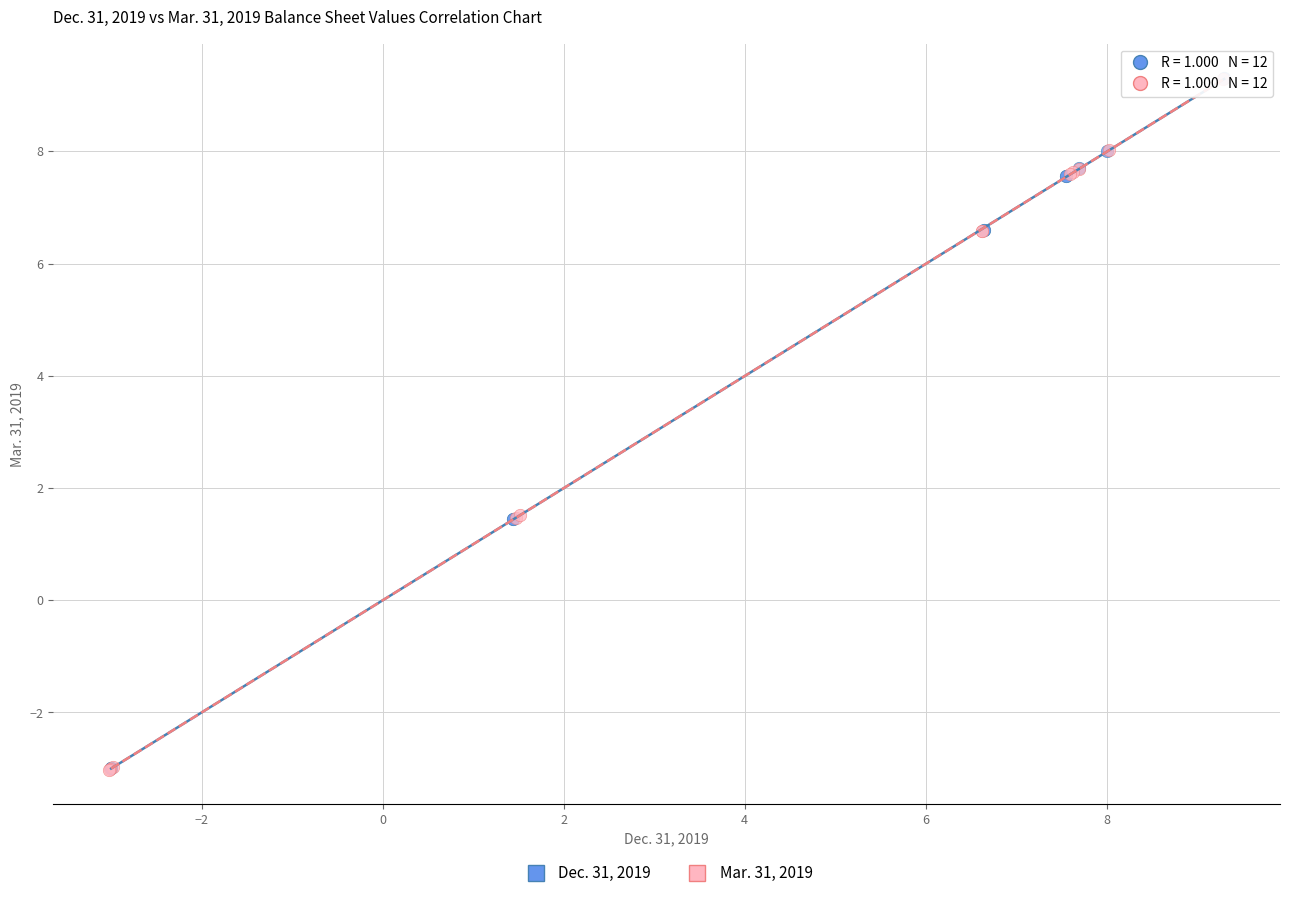

Which series has the widest spread of Y values?

Mar. 31, 2019